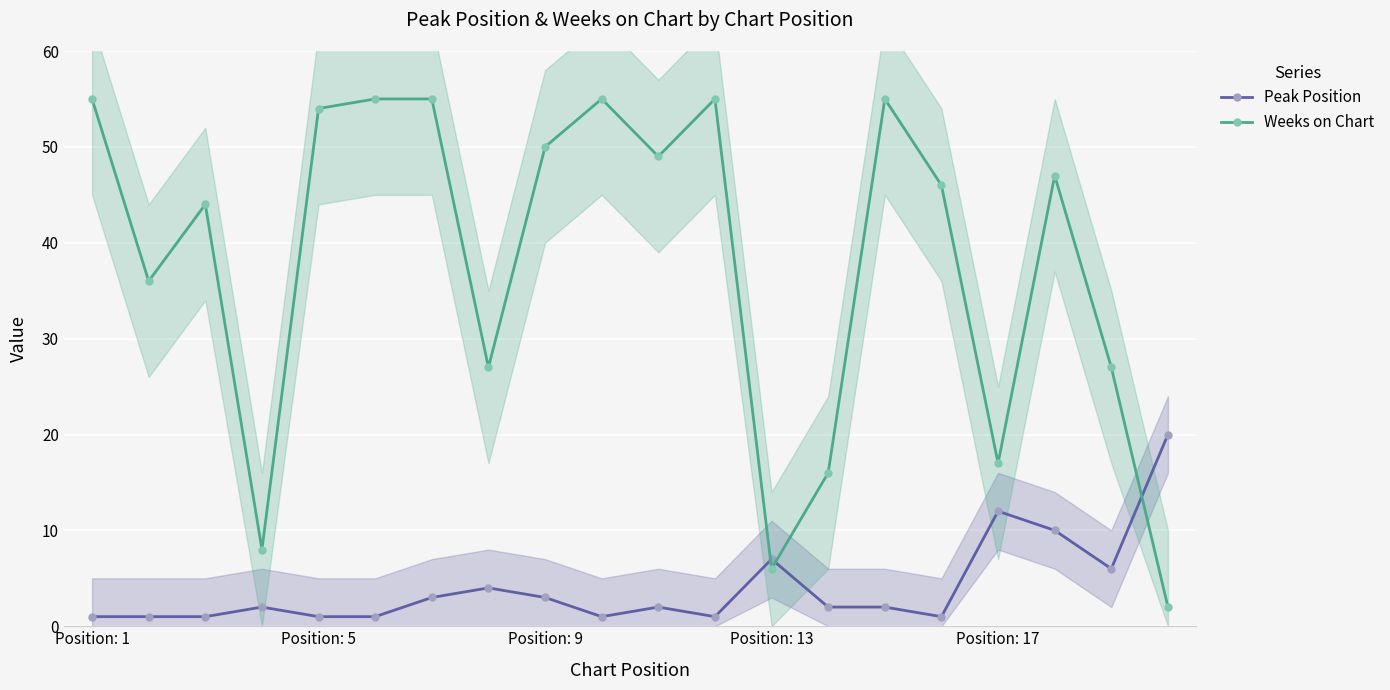

What is the maximum value for Peak Position?

20